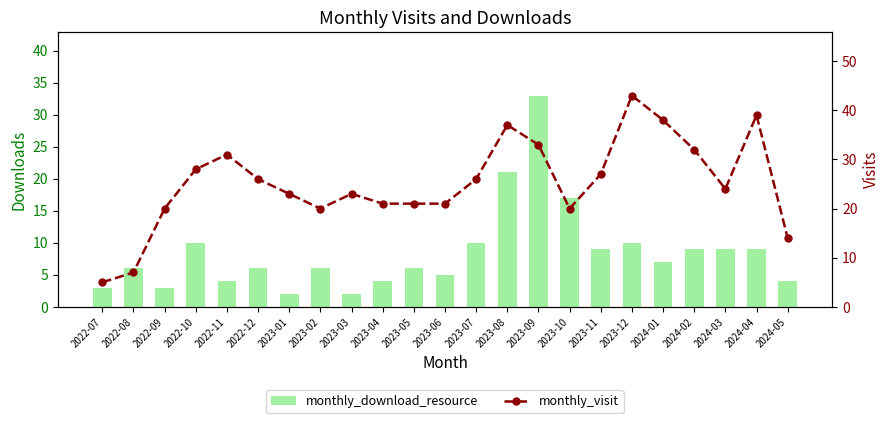

What are all the series names shown in the legend?

monthly_download_resource, monthly_visit